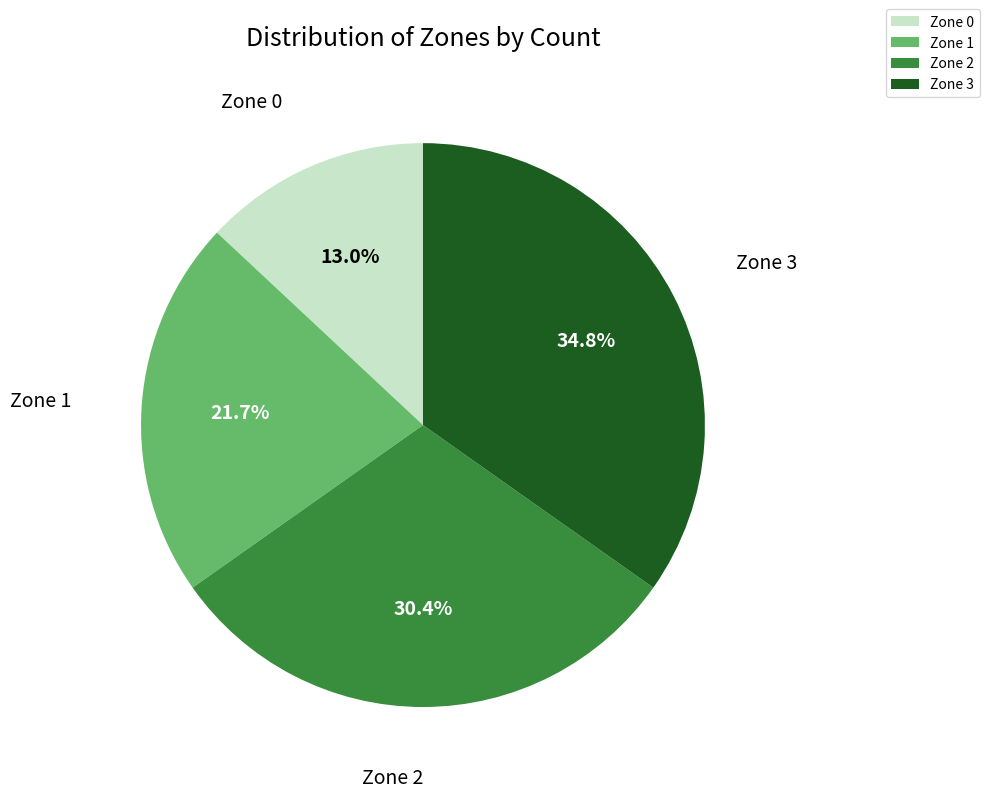

To the nearest percent, what is the difference between the largest and smallest slice percentages?

22%